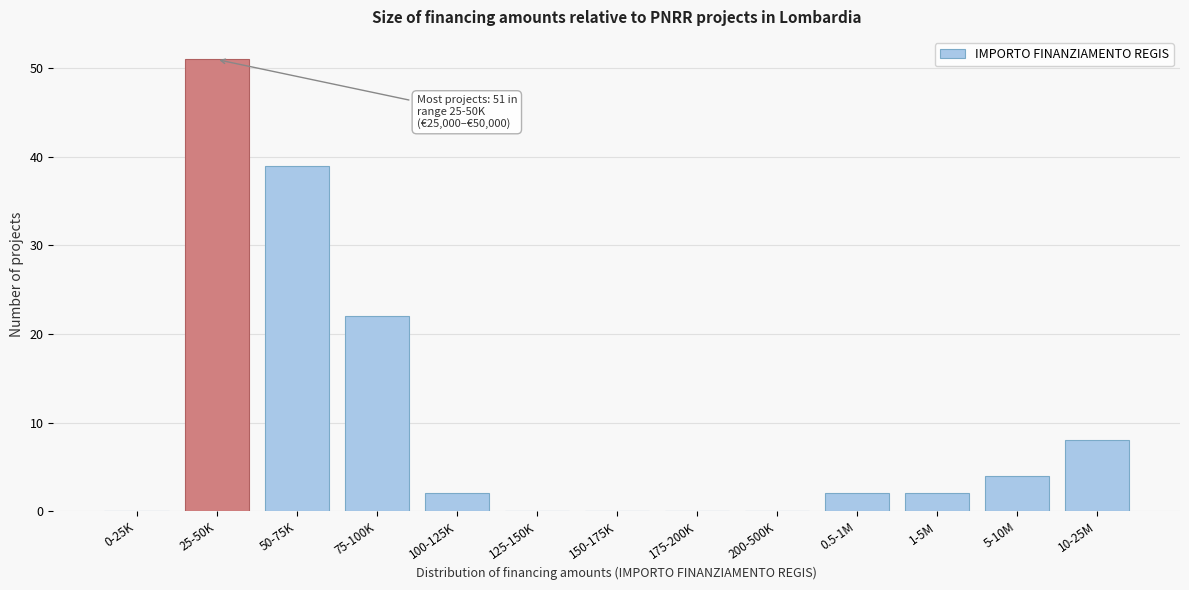

Reading left to right, extract all data points from this chart.

0-25K=0	25-50K=51	50-75K=39	75-100K=22	100-125K=2	125-150K=0	150-175K=0	175-200K=0	200-500K=0	0.5-1M=2	1-5M=2	5-10M=4	10-25M=8